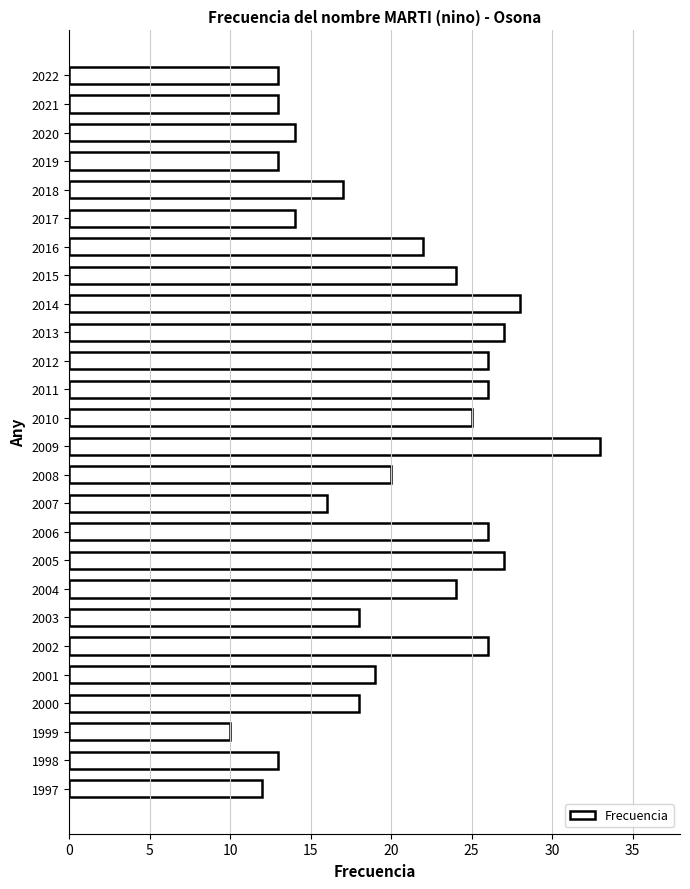

Reading top to bottom, what are all the values shown in this chart?

2022=13	2021=13	2020=14	2019=13	2018=17	2017=14	2016=22	2015=24	2014=28	2013=27	2012=26	2011=26	2010=25	2009=33	2008=20	2007=16	2006=26	2005=27	2004=24	2003=18	2002=26	2001=19	2000=18	1999=10	1998=13	1997=12